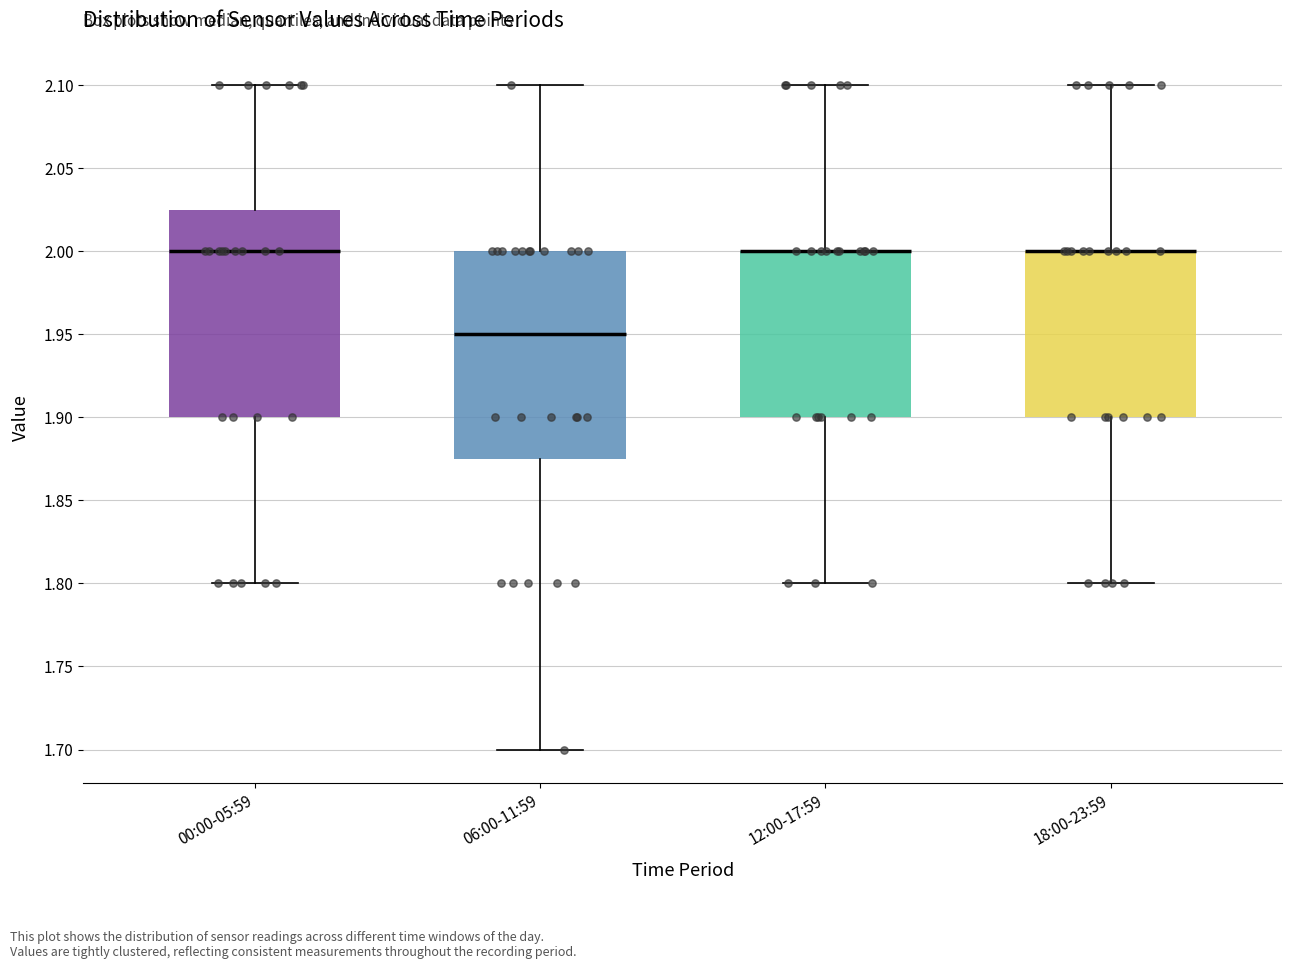

Reading left to right, transcribe this box plot: for each box, give where its median line is, the range the box spans, and where its two whiskers end, as read against the y-axis. The values are not printed on the chart, so give them approximately, as read against the axis.

00:00-05:59: median 2.000, box 1.900 to 2.025, whiskers 1.800 to 2.100
06:00-11:59: median 1.950, box 1.875 to 2.000, whiskers 1.700 to 2.100
12:00-17:59: median 2.000 (drawn on the box's upper edge), box 1.900 to 2.000, whiskers 1.800 to 2.100
18:00-23:59: median 2.000 (drawn on the box's upper edge), box 1.900 to 2.000, whiskers 1.800 to 2.100